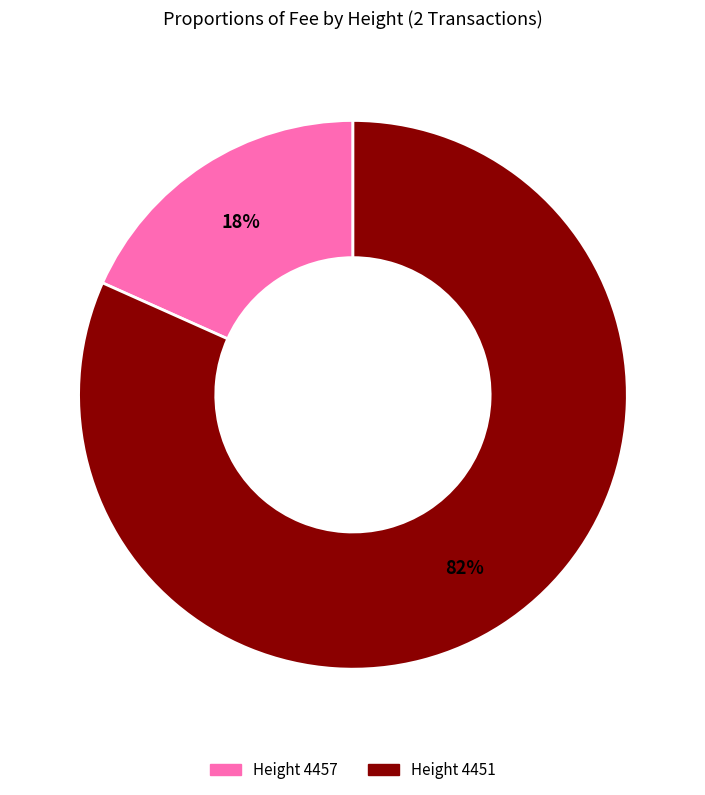

Is there any slice that represents more than half of the pie?

Yes